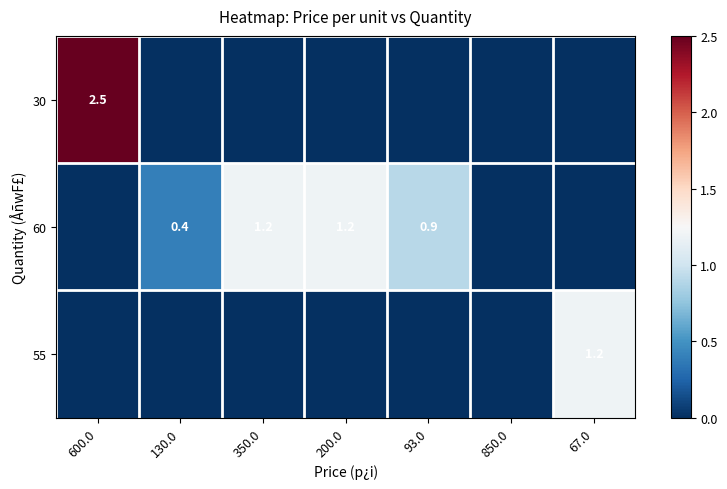

The 55 series shows 1.2 at 67.0. True or false?

True